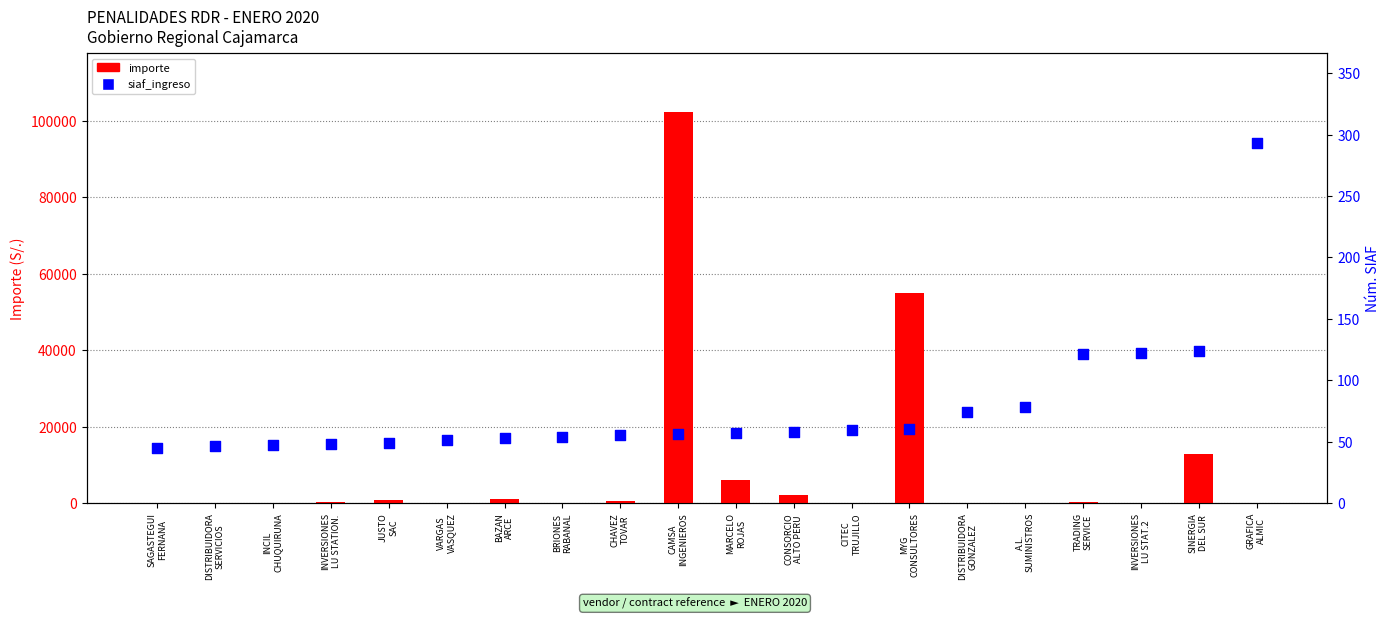

Is the value of importe at MARCELO
ROJAS greater than the value of siaf_ingreso at CITEC
TRUJILLO?

Yes